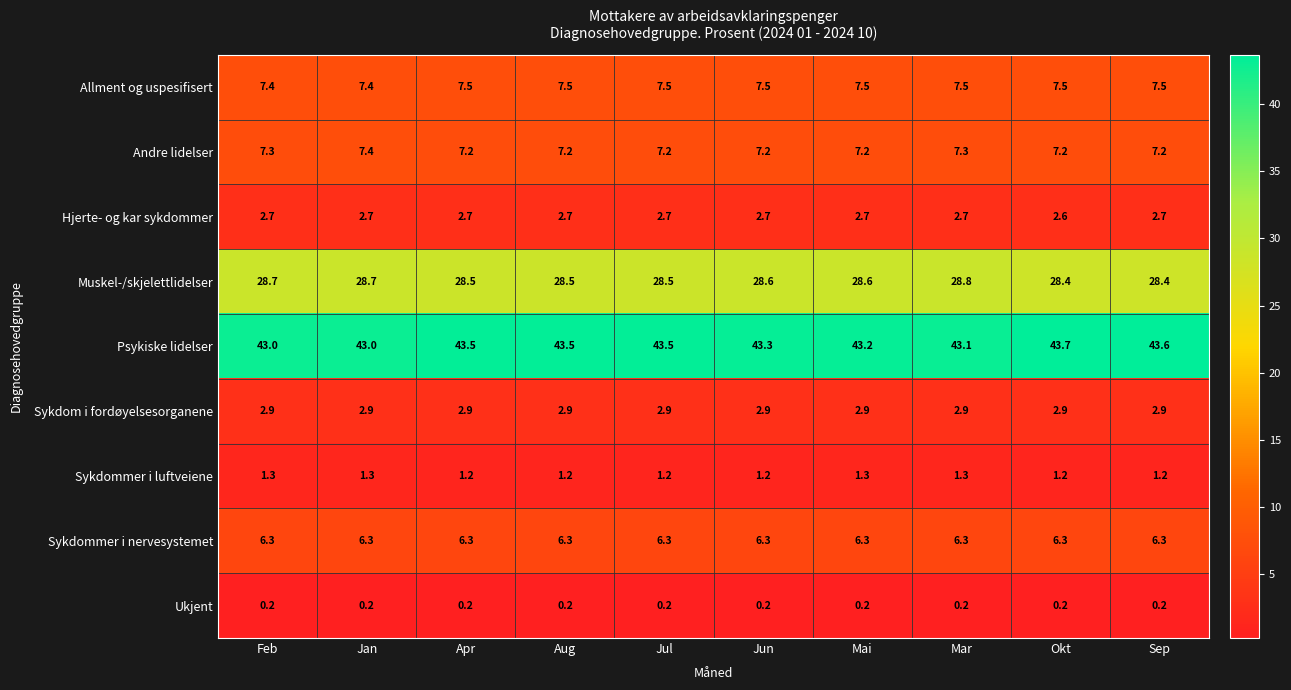

What value does the Sykdom i fordøyelsesorganene series have at Jul?

2.9